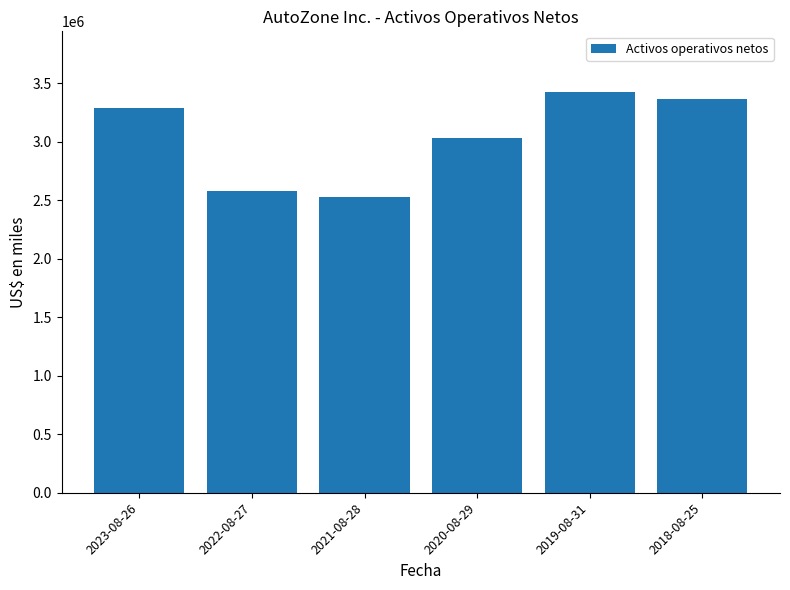

Reading left to right, list all the values displayed in this chart.

2023-08-26=3289580	2022-08-27=2579336	2021-08-28=2530996	2020-08-29=3031814	2019-08-31=3428140	2018-08-25=3362610